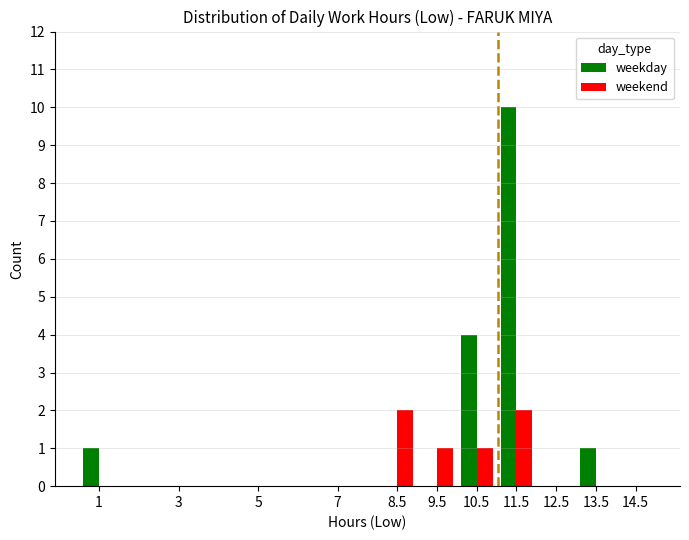

Which series has the largest total across all categories?

weekday